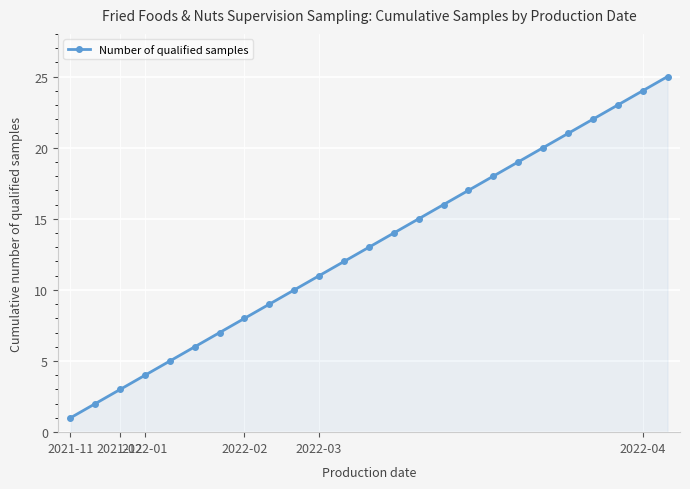

True or false: the data has more than 1 interior local peaks.

False